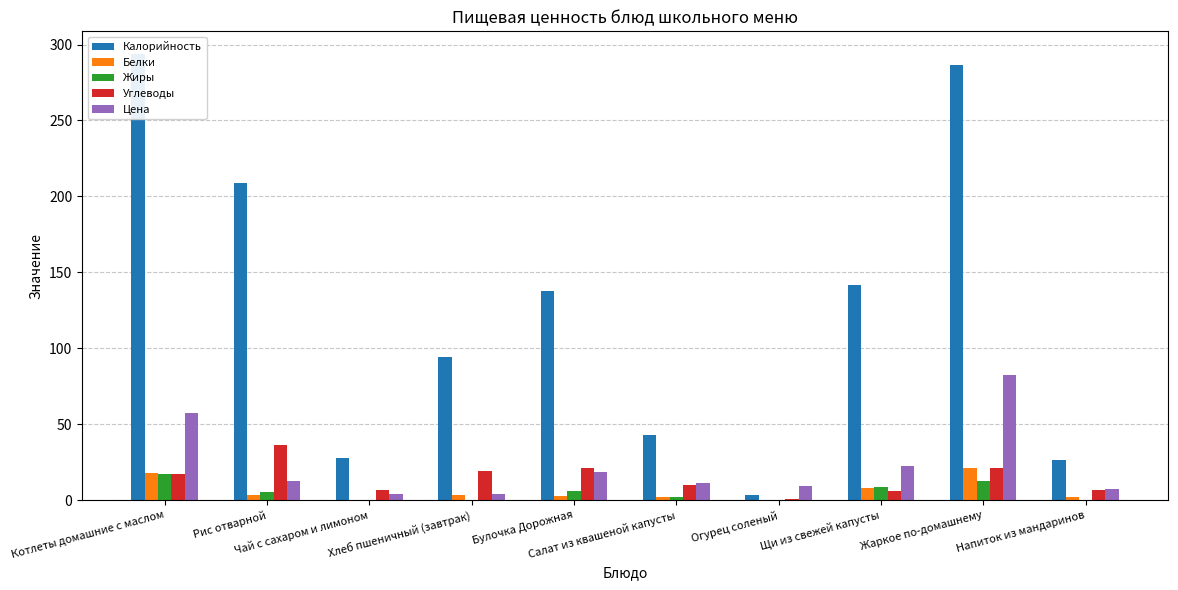

How many distinct data groups are displayed?

5